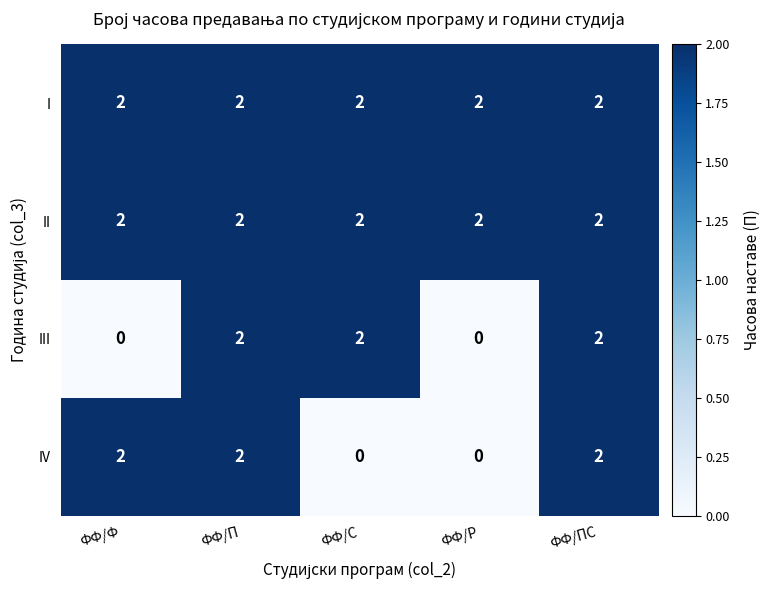

What is the total value across all series at ФФ/С?

6